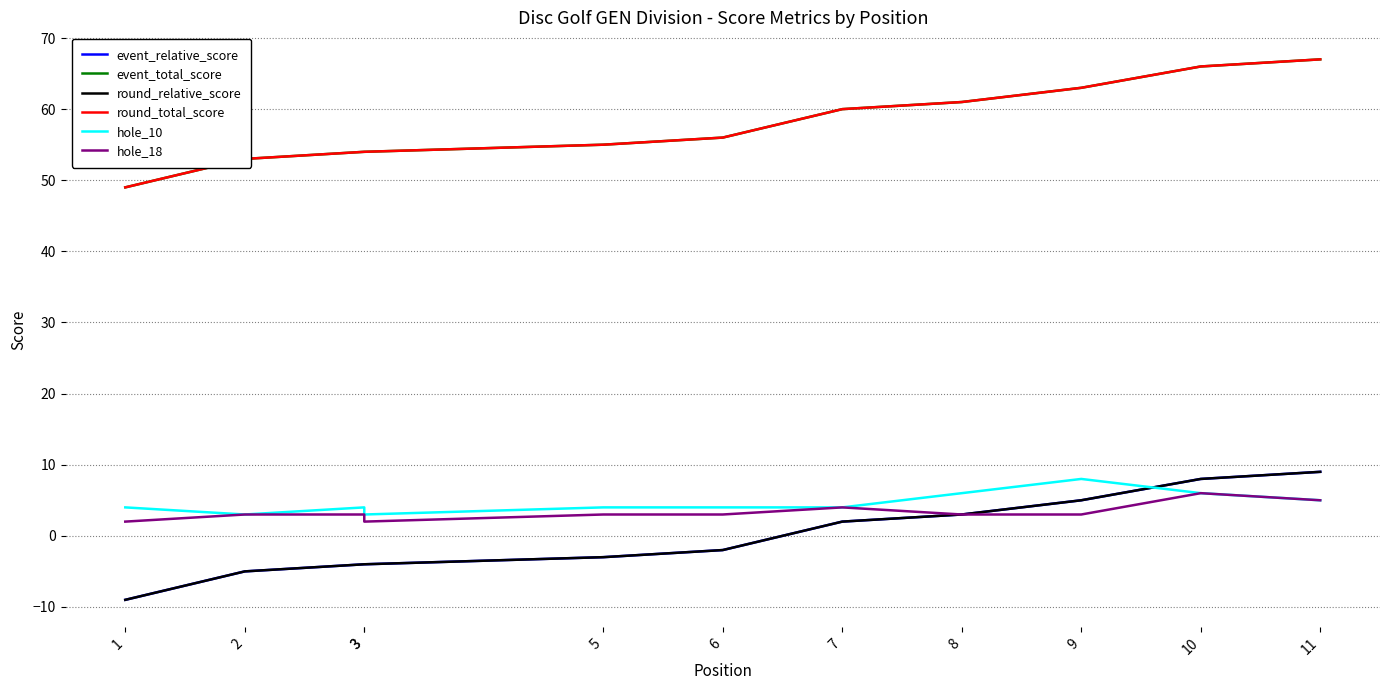

Where does the event_total_score series first go above 56?

7